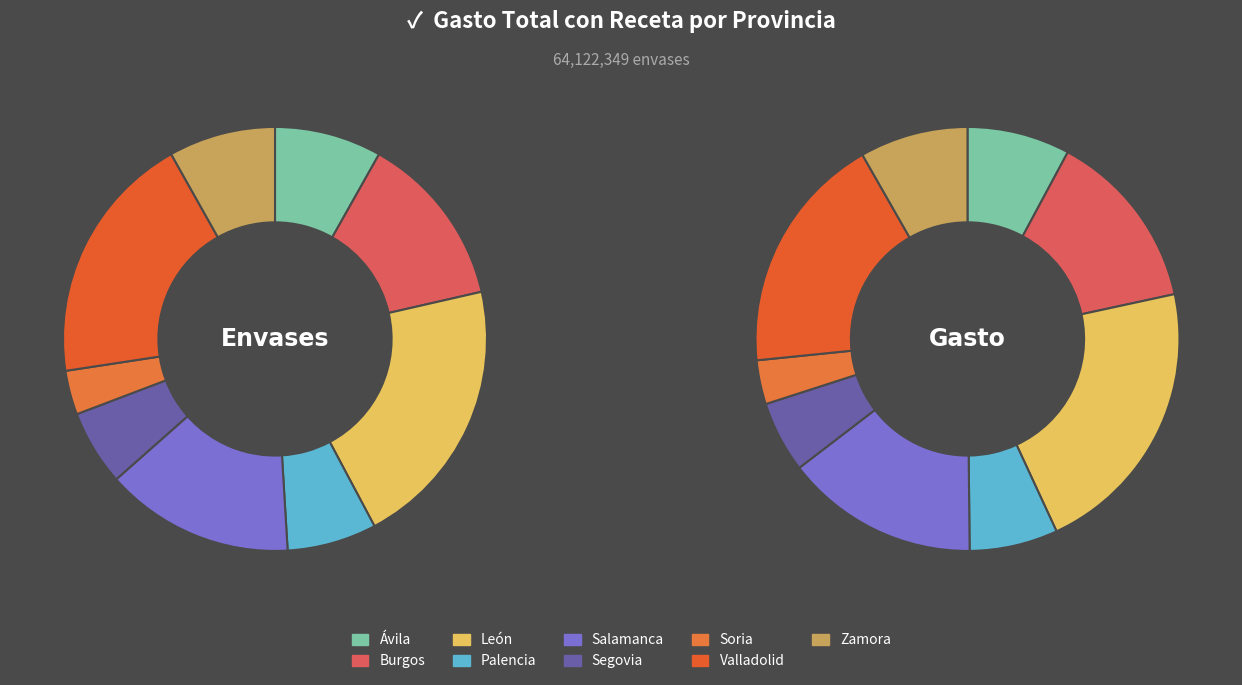

What is the spread (max minus min) of values at 7?

131807971.1